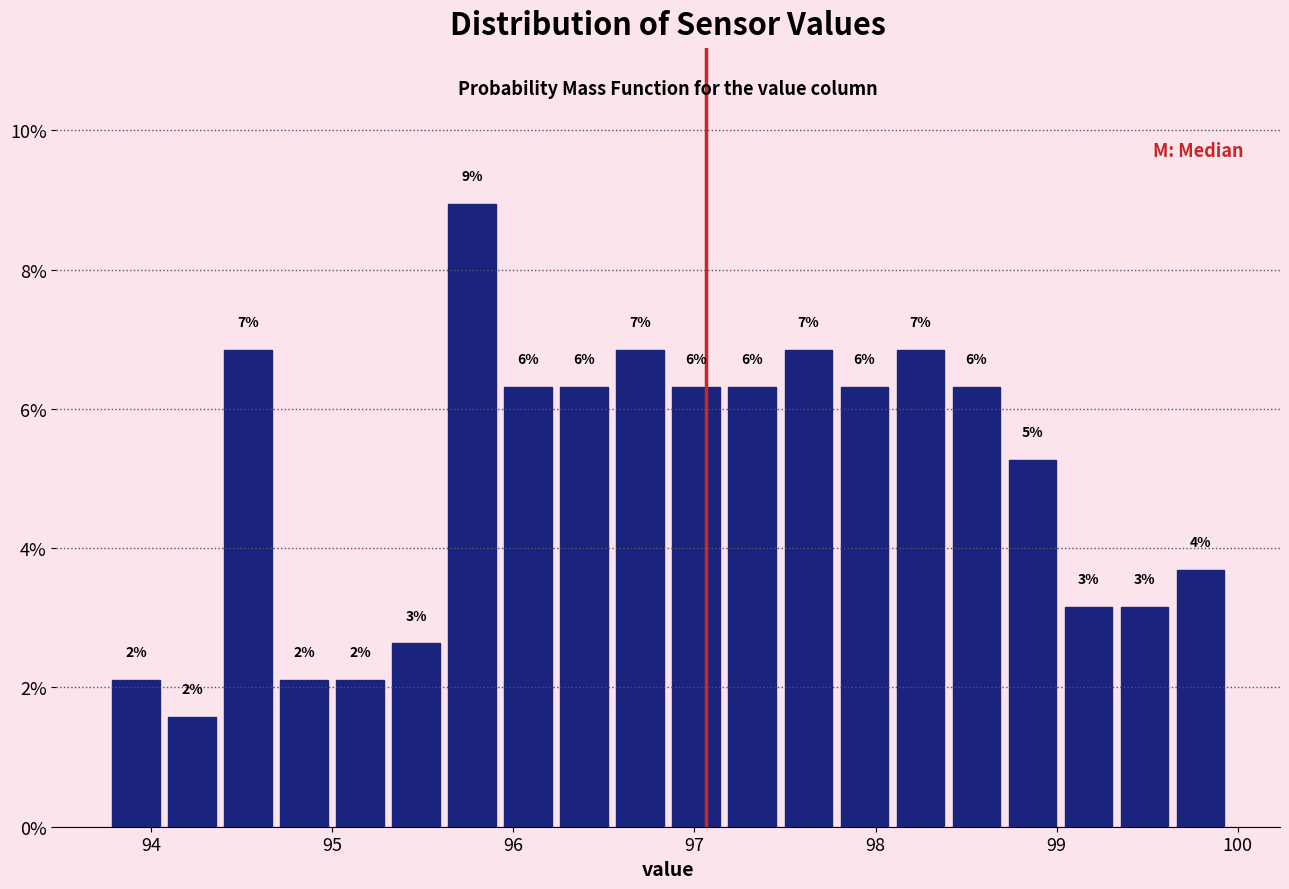

Read against the x-axis, roughly where is the centre of the tallest bar?

95.8